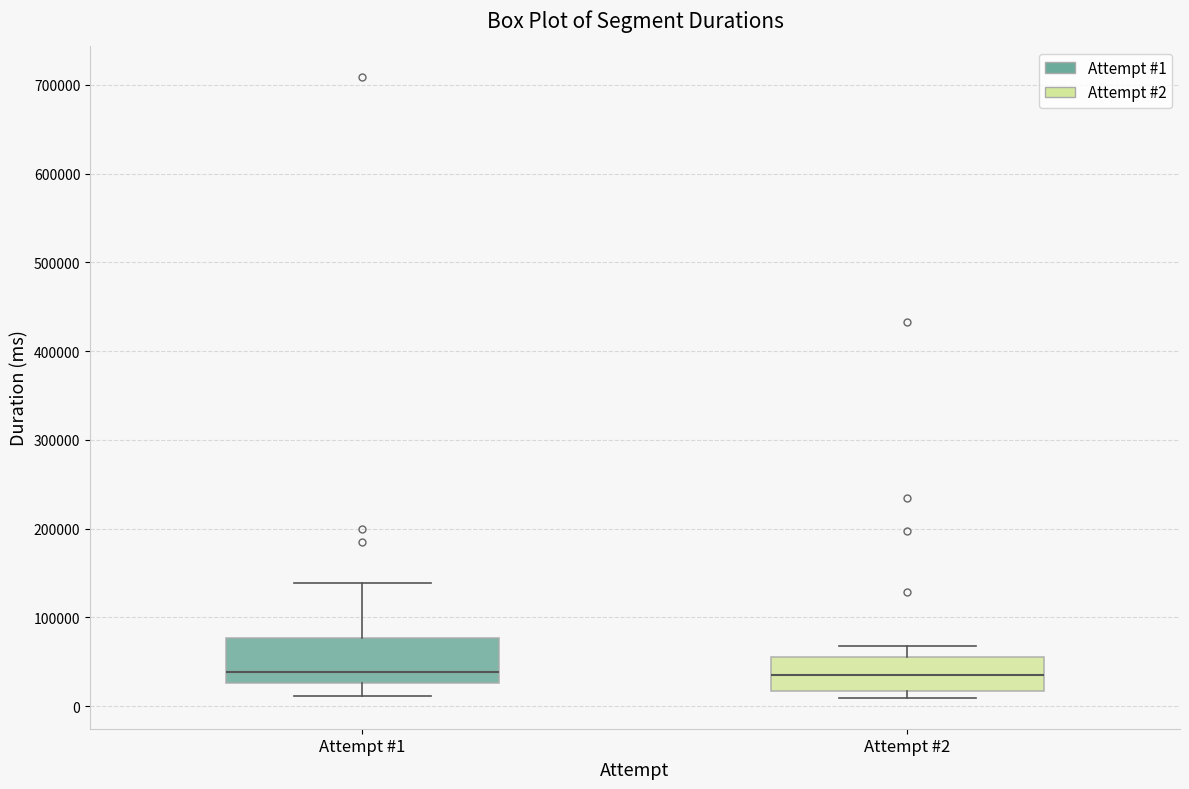

Reading left to right, read every box against the y-axis: the position of its median line, the range the box covers, and the ends of its whiskers. The values are not printed on the chart, so give them approximately, as read against the axis.

Attempt #1: median 40000, box 30000 to 80000, whiskers 10000 to 140000
Attempt #2: median 30000, box 20000 to 60000, whiskers 10000 to 70000